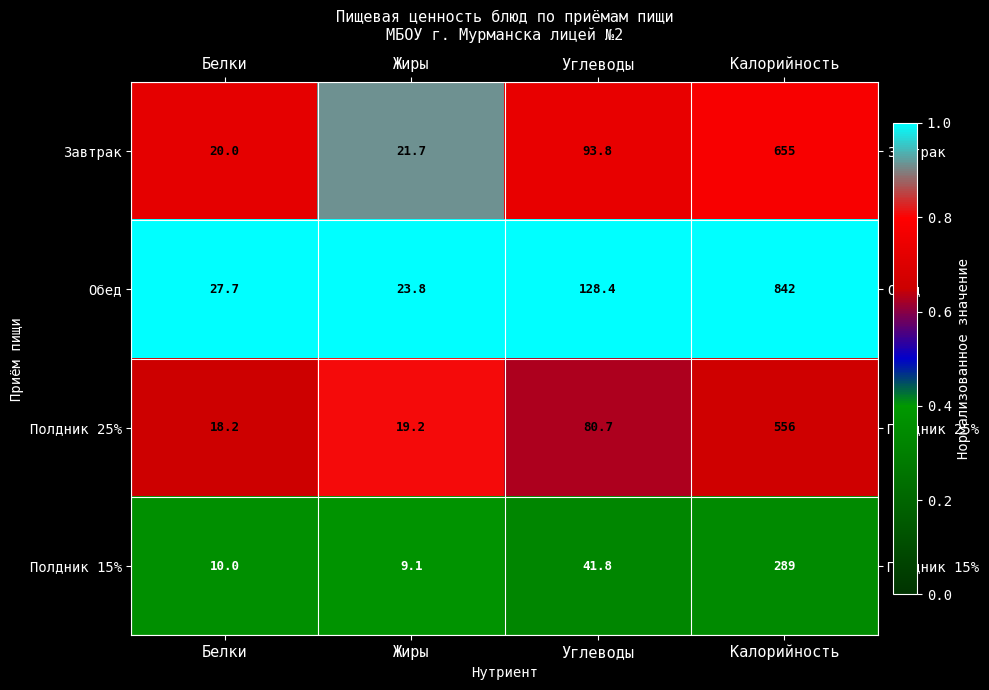

At which label is Полдник 25% closest to 287?

Углеводы